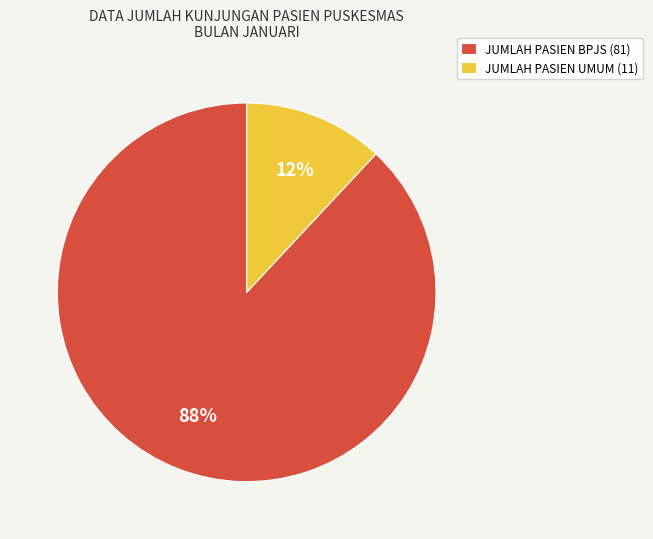

Rank the categories by value from highest to lowest.

JUMLAH PASIEN BPJS, JUMLAH PASIEN UMUM